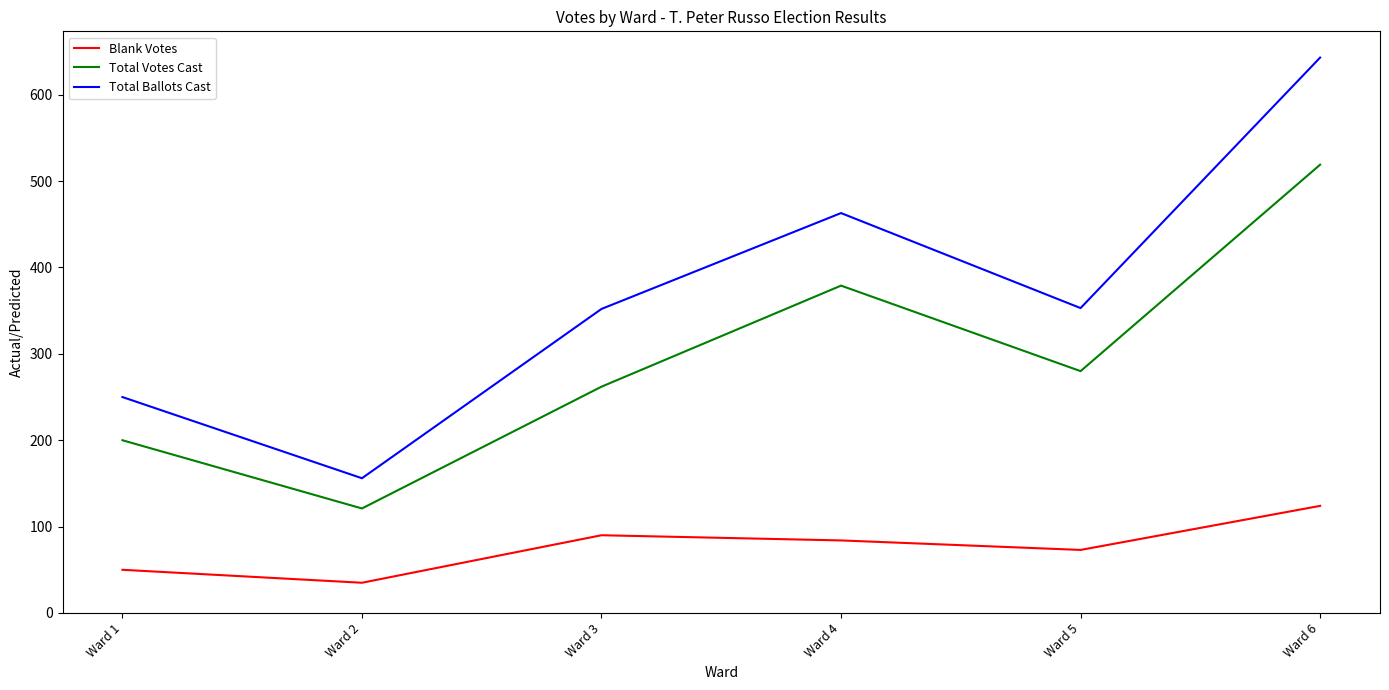

What is the approximate value of Total Ballots Cast at Ward 5, to the nearest 5?

355